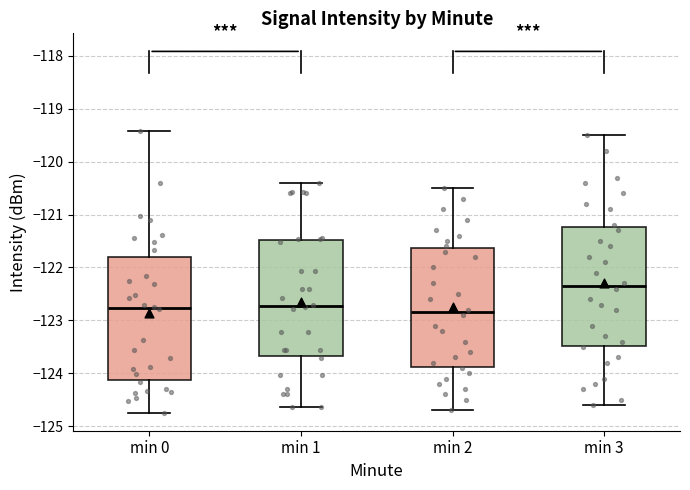

Reading left to right, transcribe this box plot: for each box, give where its median line is, the range the box spans, and where its two whiskers end, as read against the y-axis. The values are not printed on the chart, so give them approximately, as read against the axis.

min 0: median -122.8, box -124.1 to -121.8, whiskers -124.7 to -119.4
min 1: median -122.7, box -123.7 to -121.5, whiskers -124.6 to -120.4
min 2: median -122.8, box -123.9 to -121.6, whiskers -124.7 to -120.5
min 3: median -122.3, box -123.5 to -121.2, whiskers -124.6 to -119.5